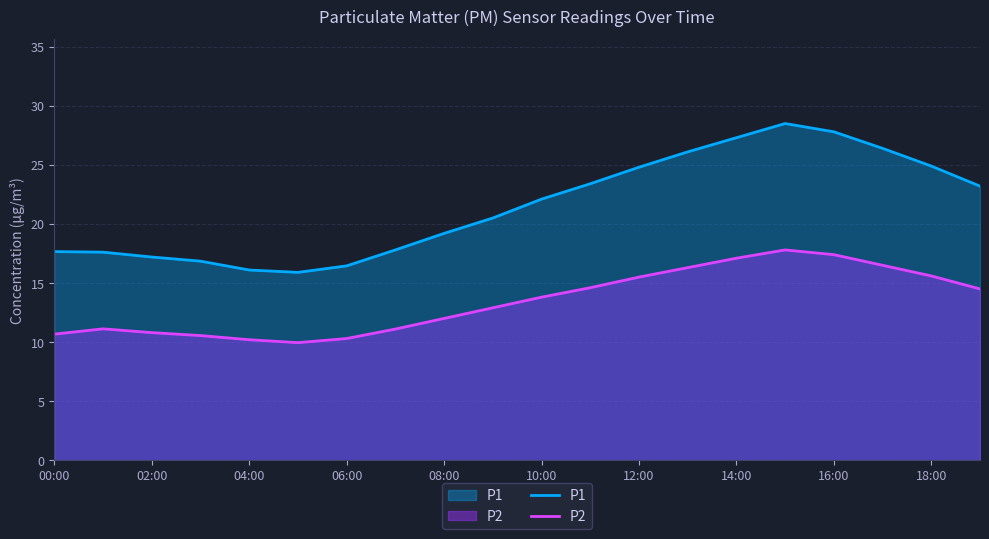

True or false: P2 and P1 intersect in this chart.

False